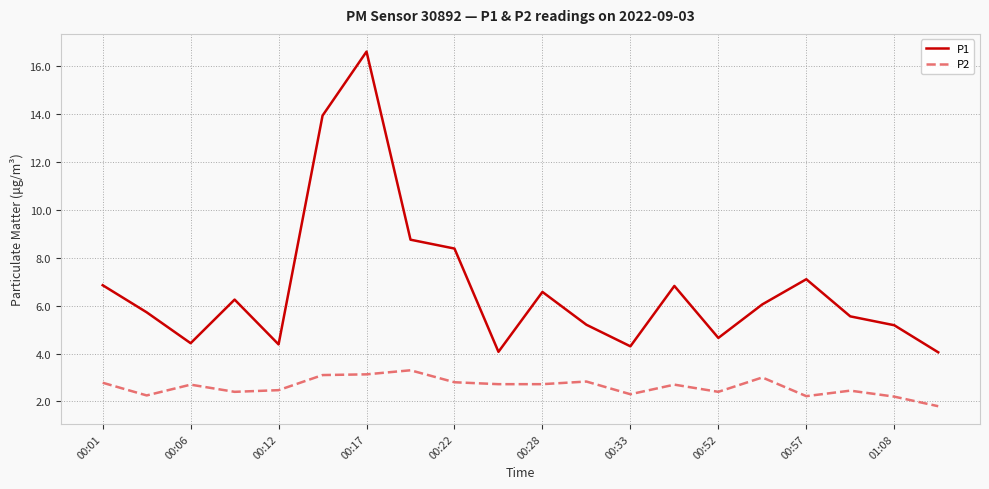

Does the chart have visible grid lines?

Yes